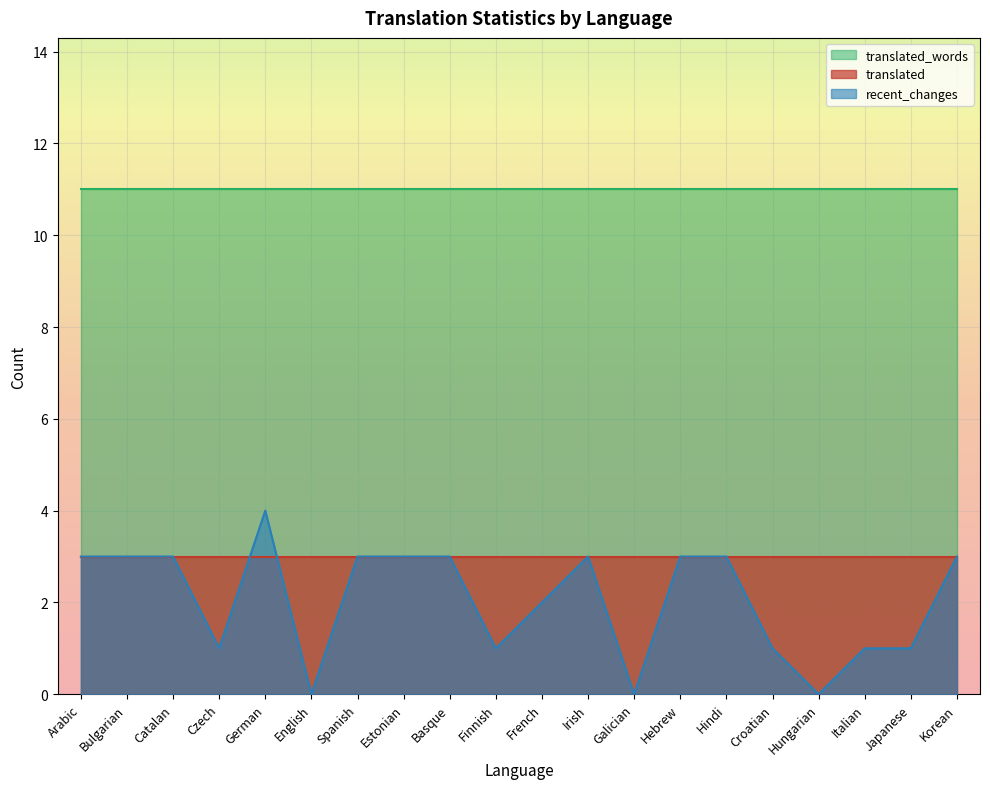

At which label does translated_words reach its peak?

Arabic